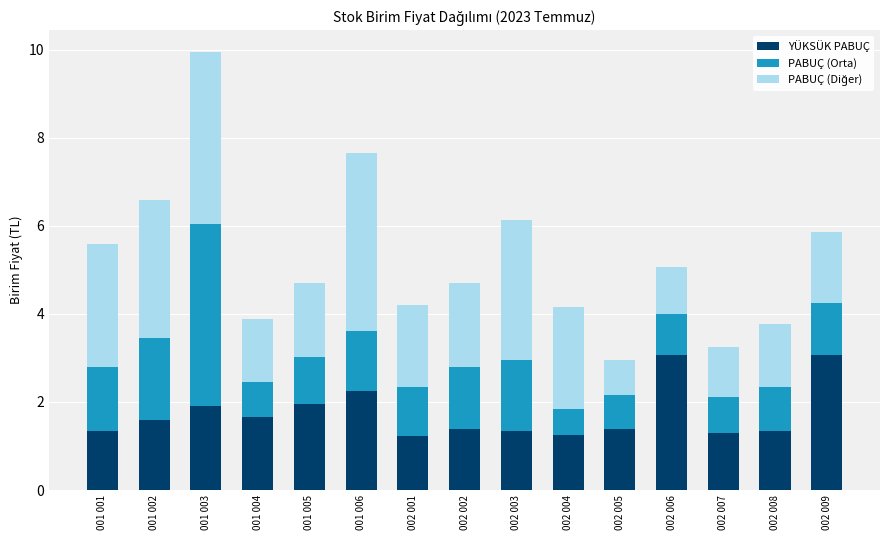

True or false: YÜKSÜK PABUÇ has a value of 4.5 at 002 009.

False